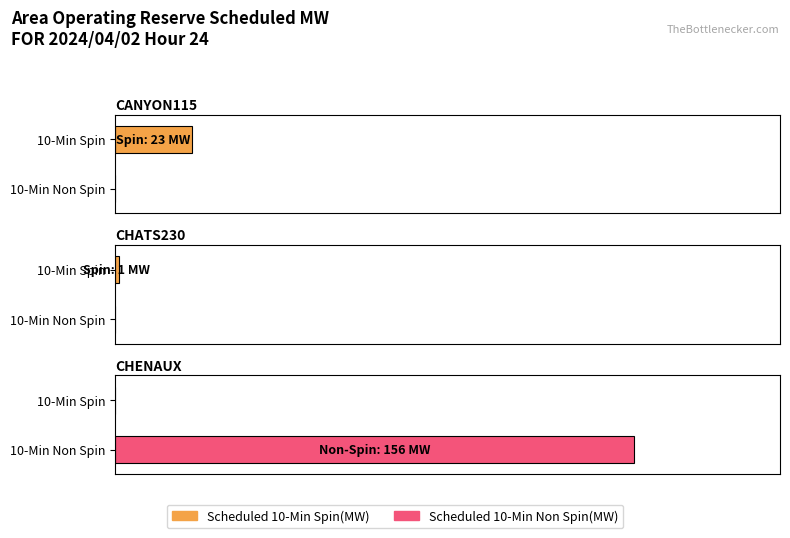

How many bars are there in each group?

2